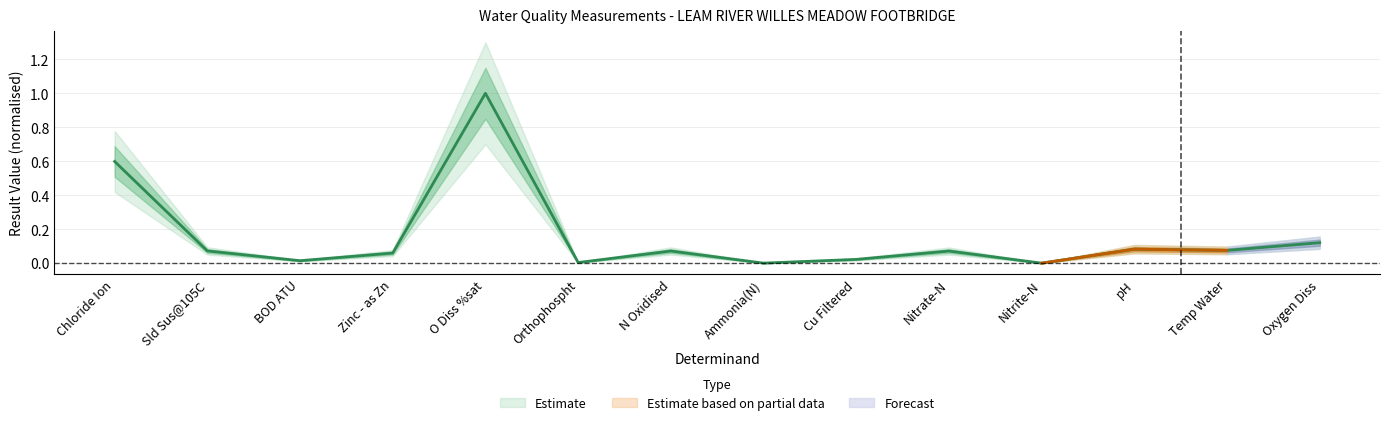

Between Temp Water and Nitrite-N, which is larger?

Temp Water